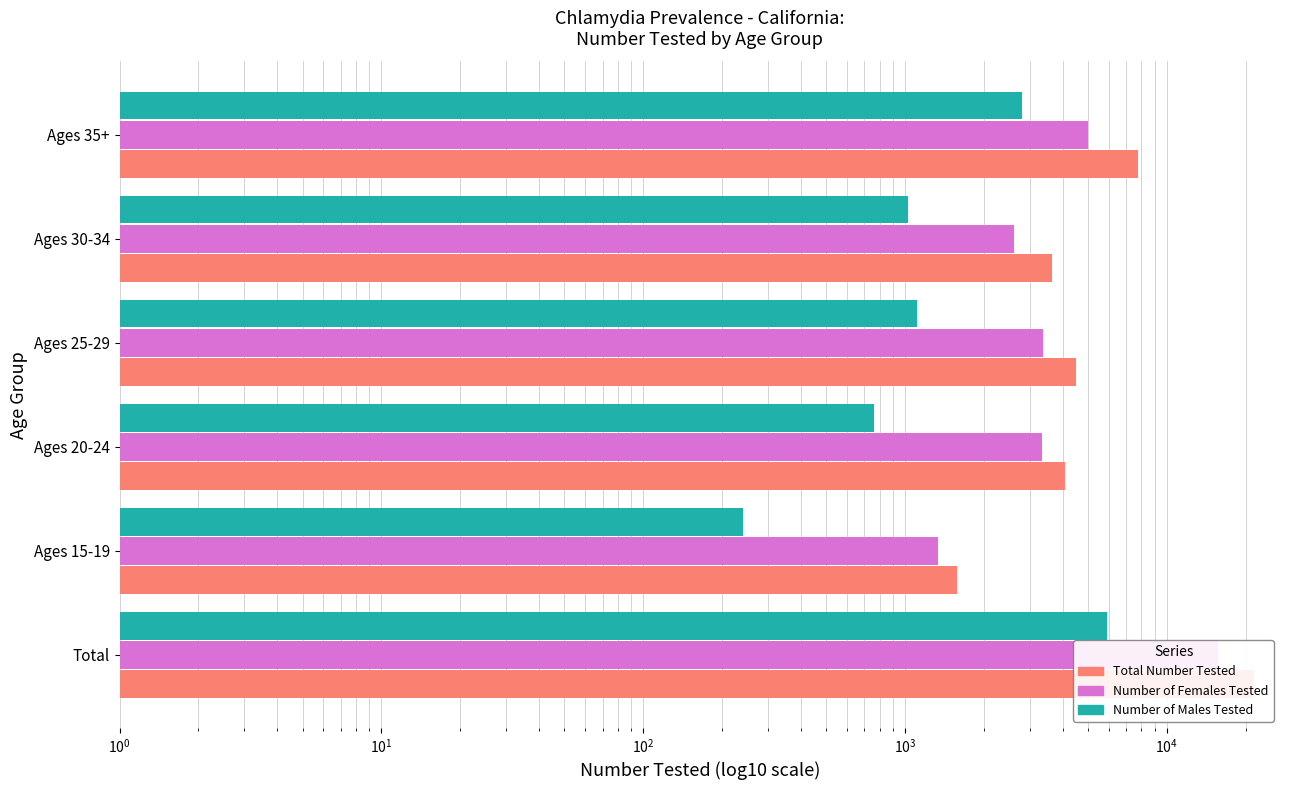

Rank the series by their maximum value, from lowest to highest.

Number of Males Tested, Number of Females Tested, Total Number Tested